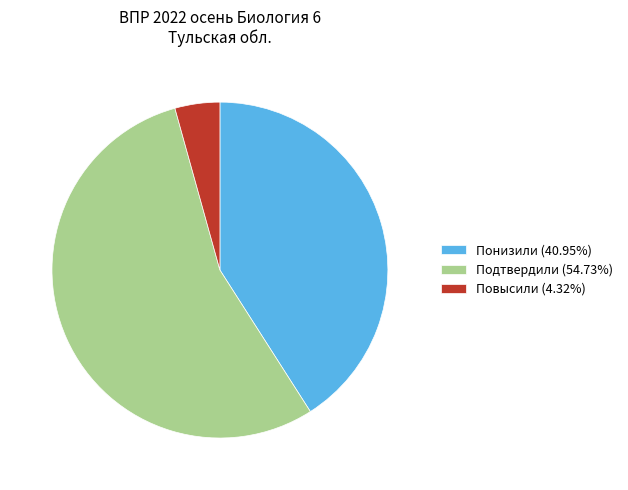

Is there any slice that represents more than half of the pie?

Yes